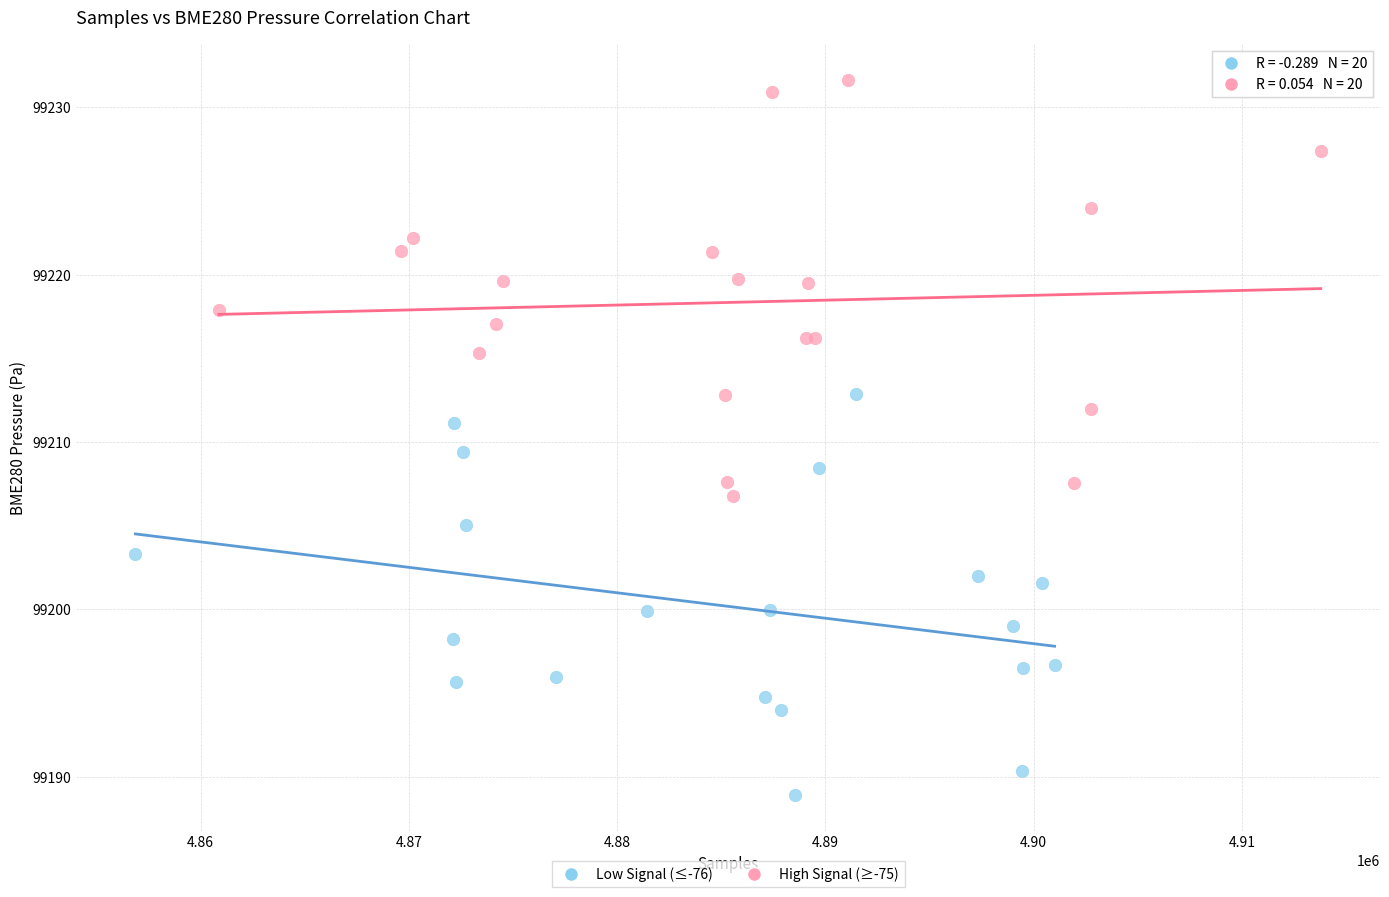

Which series reaches the maximum Y coordinate?

High Signal (≥-75)